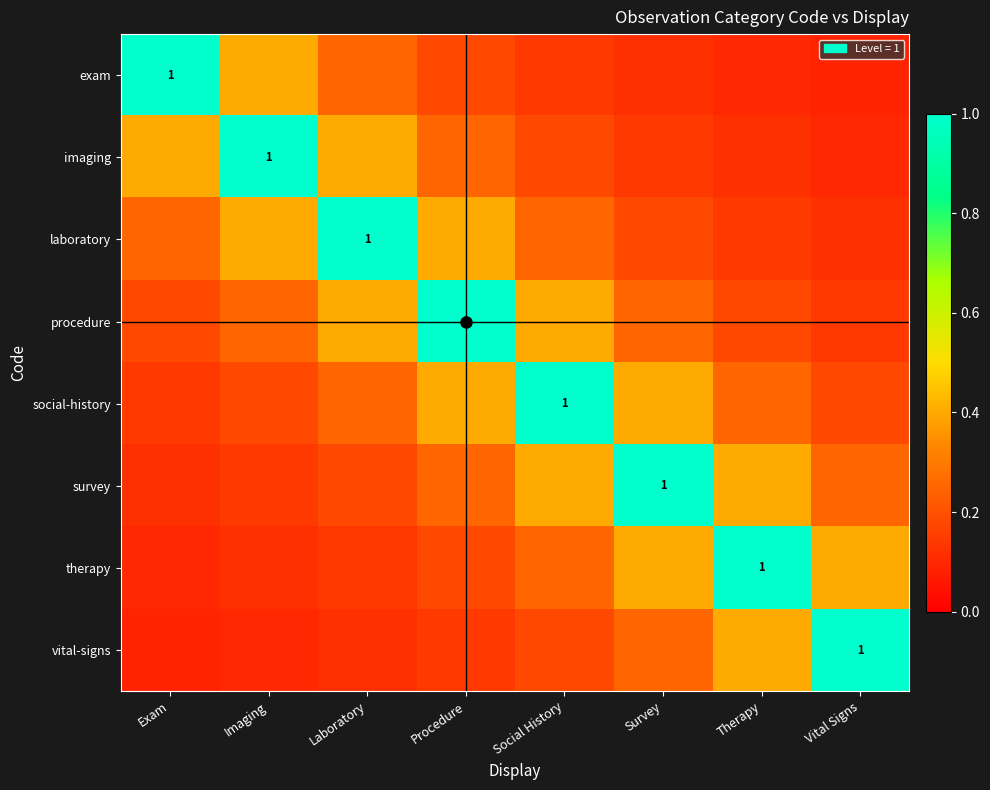

Which has a higher value, Therapy or Laboratory?

Laboratory